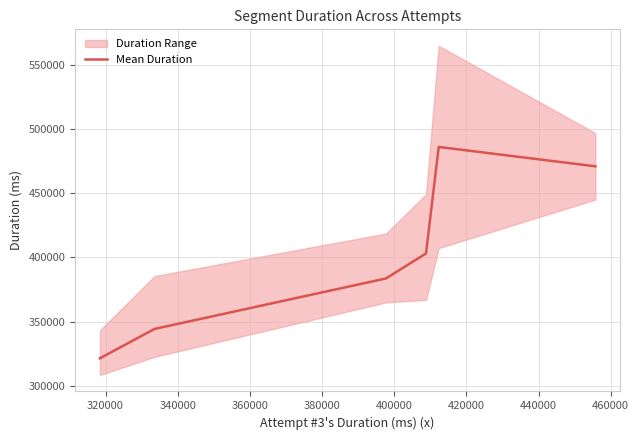

What is the minimum value for Mean Duration?

321343.5